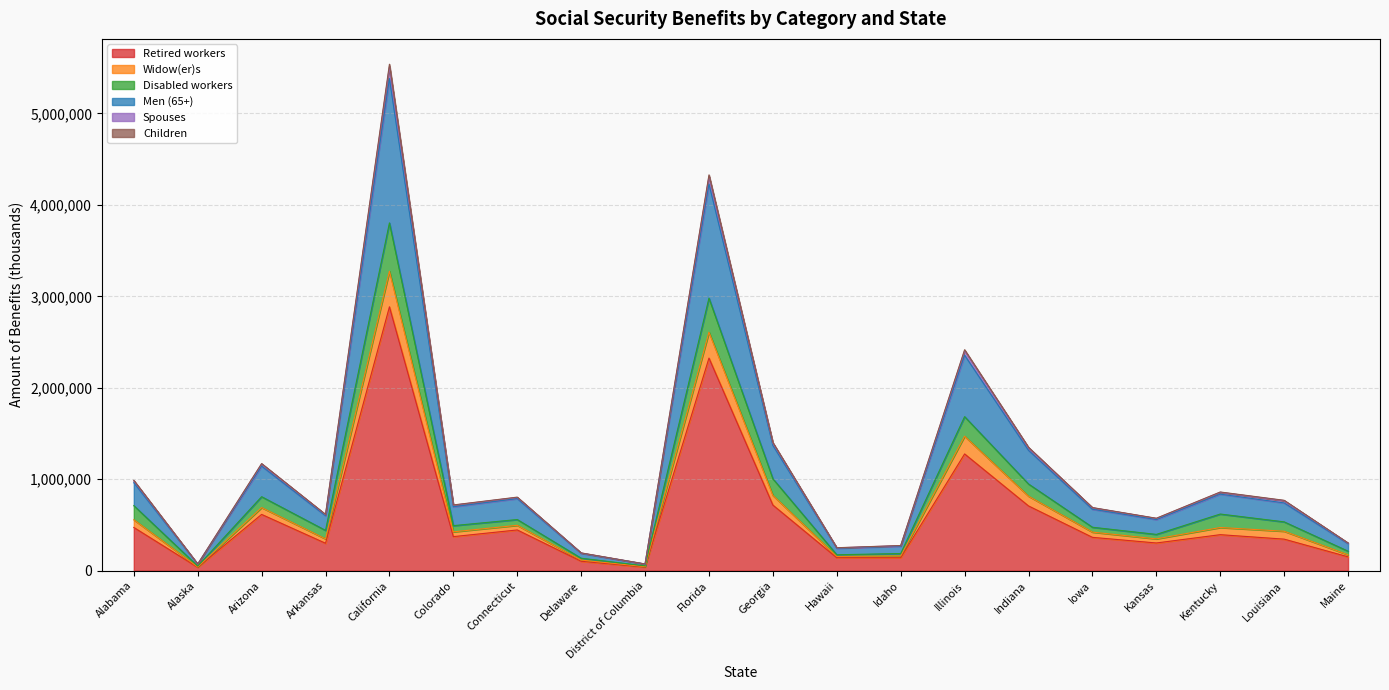

Where is the first local maximum for Men (65+)?

Arizona